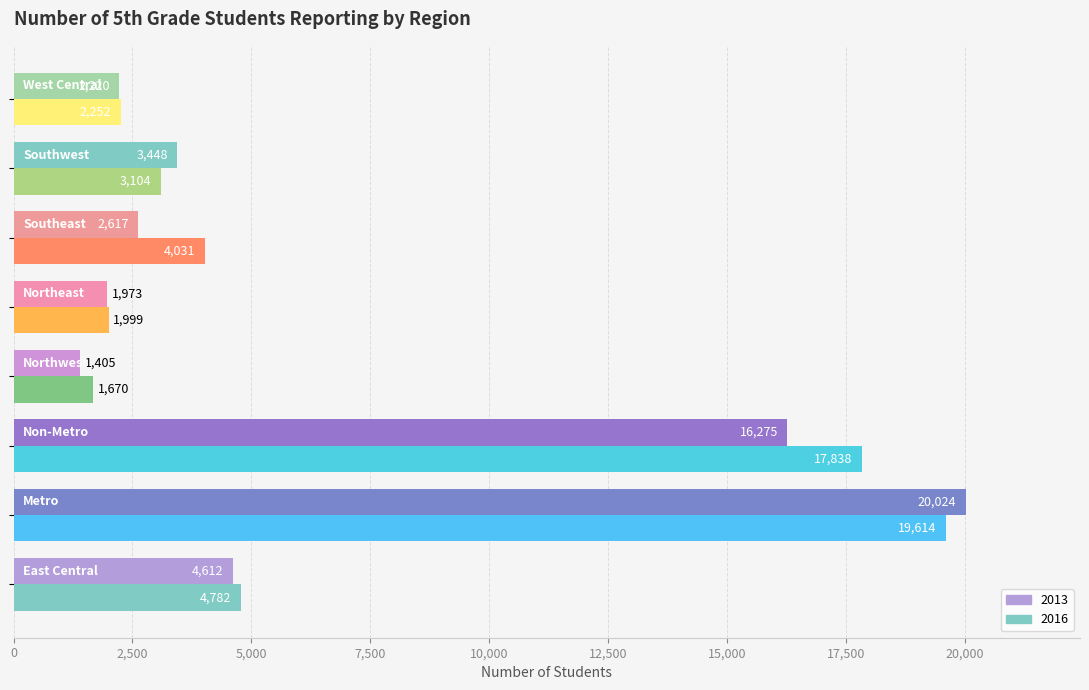

How many values in the 2016 series are below 4031?

4